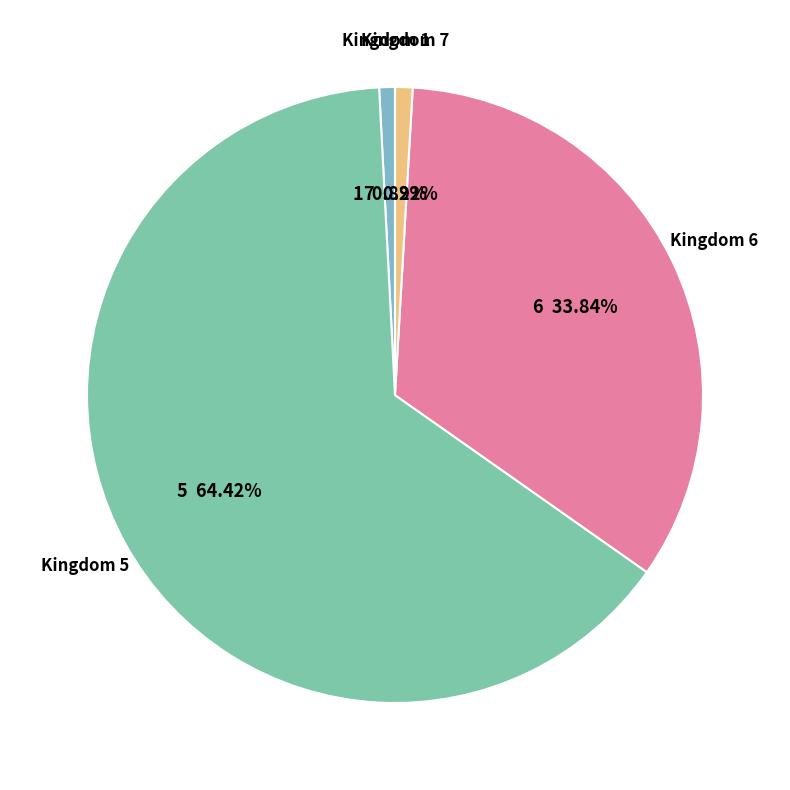

How many slices are in this pie chart?

4